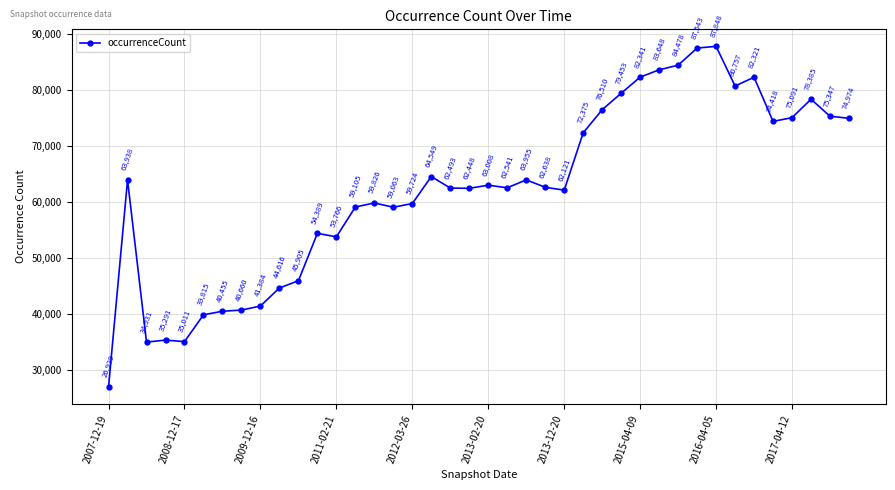

What is the sum of all values?

2494050